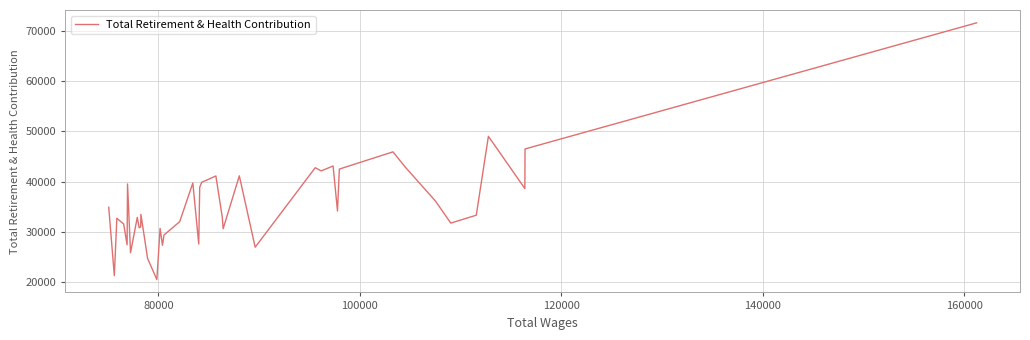

Does the chart display data point markers on the line(s)?

No